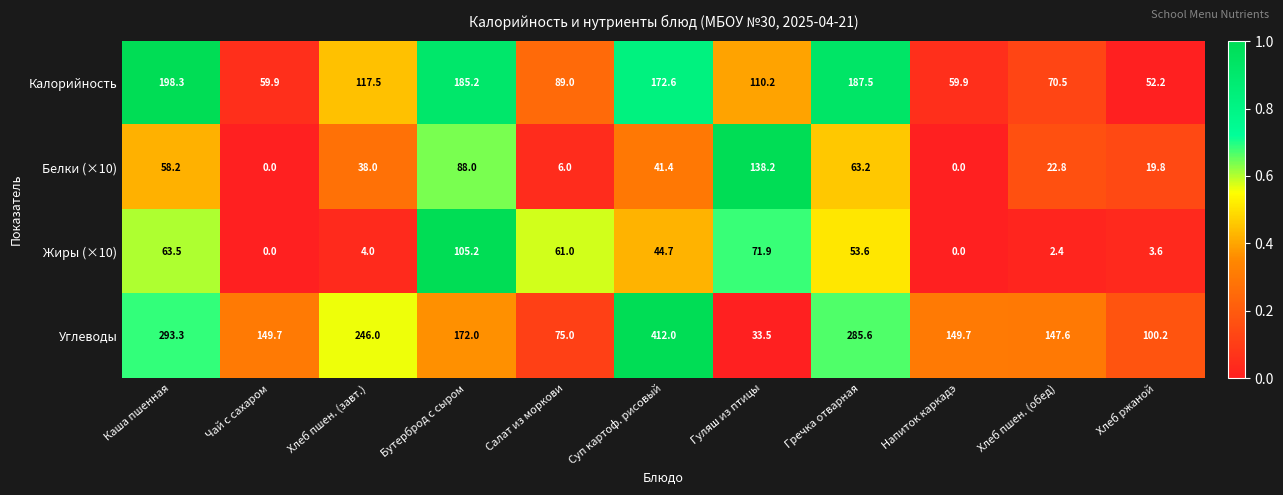

What is the sum of all Белки (×10) values?

475.6